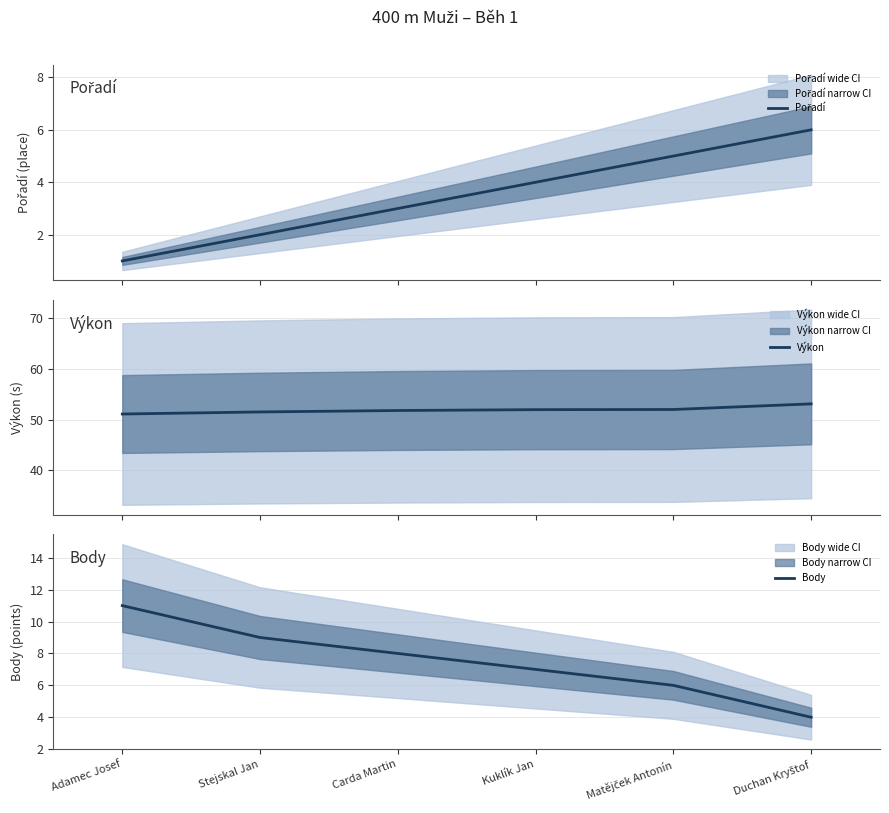

How many series are shown in this chart?

3